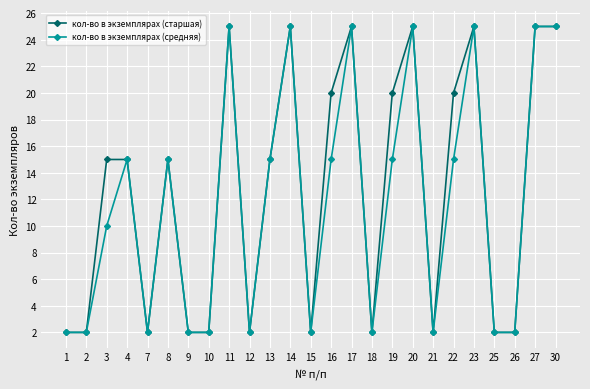

What is the difference between the highest and lowest values at 3?

5